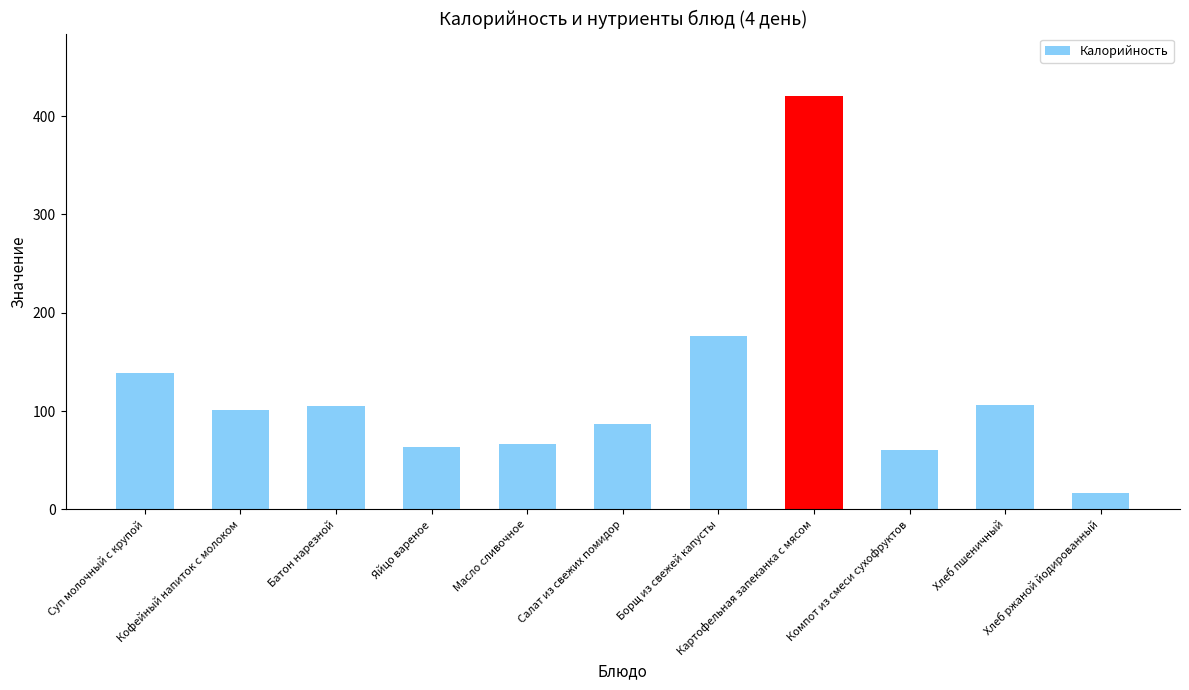

True or false: the data shows 139.0 at Суп молочный с крупой.

True